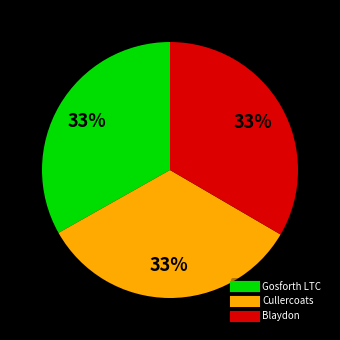

To the nearest percent, what portion does Gosforth LTC represent?

33%